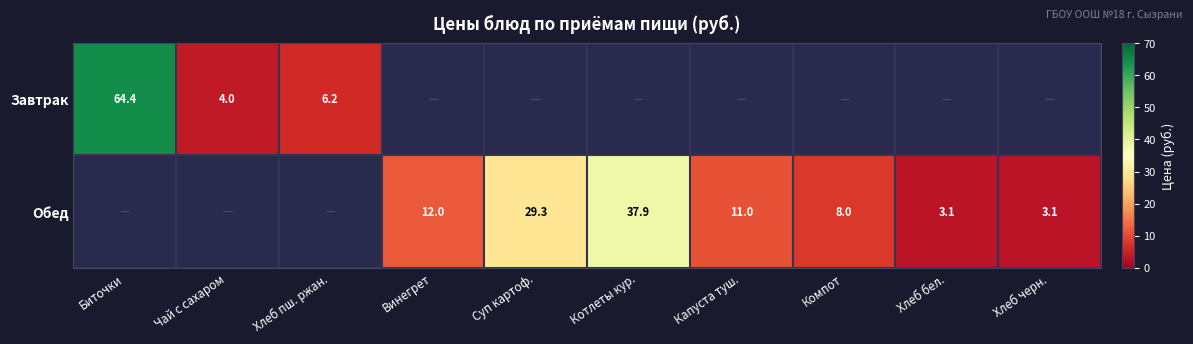

Is it true that Обед equals 12.0 at Винегрет?

True